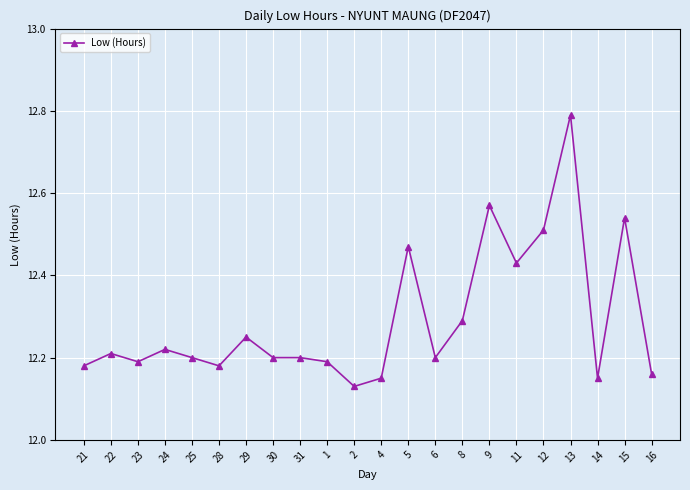

What is the difference between the maximum and minimum values?

0.7